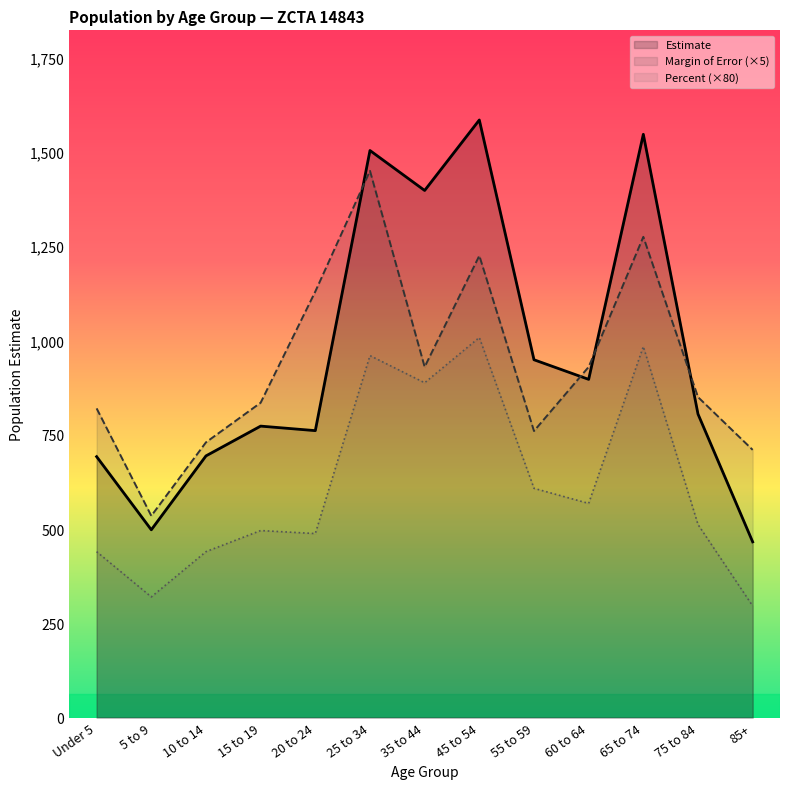

At which category does Margin of Error (×5) reach its first local valley?

5 to 9